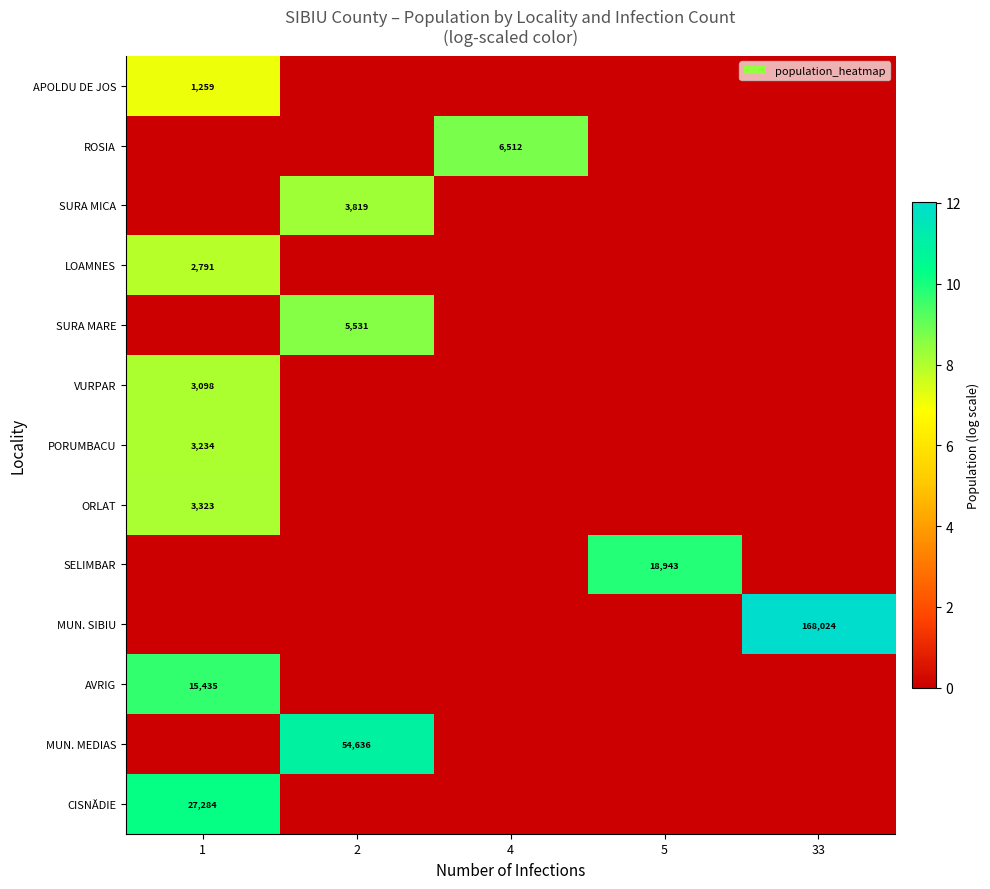

The value of SURA MARE at 2 is 2085. True or false?

False